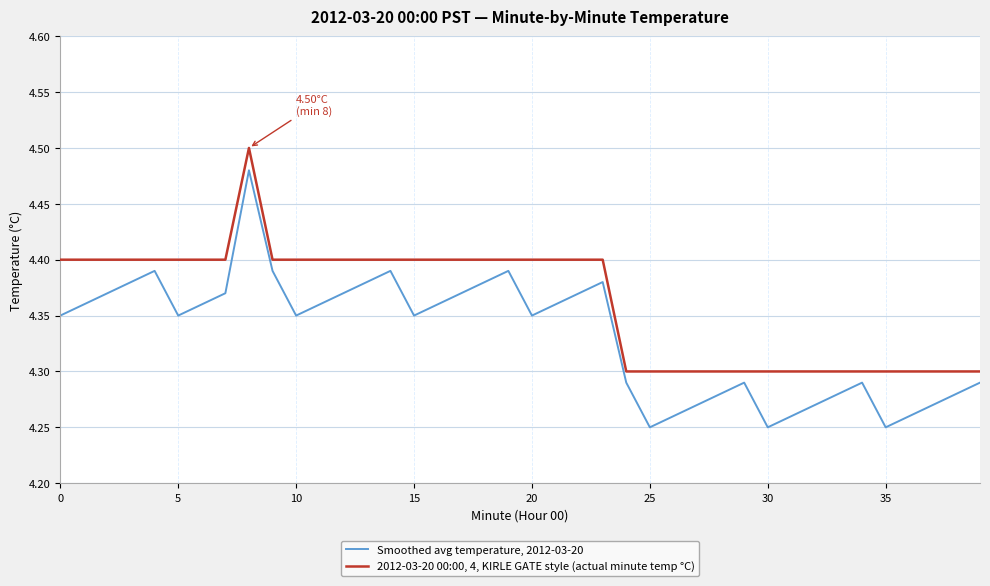

True or false: Smoothed avg temperature, 2012-03-20 and 2012-03-20 00:00, 4, KIRLE GATE style (actual minute temp °C) cross at least once.

False